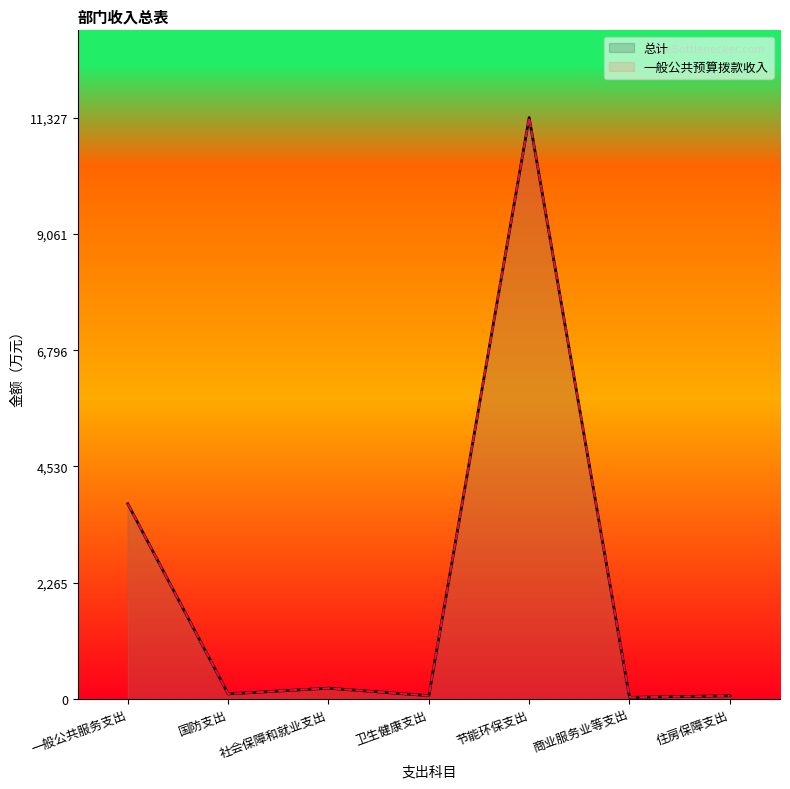

True or false: 一般公共预算拨款收入 and 总计 cross at least once.

False